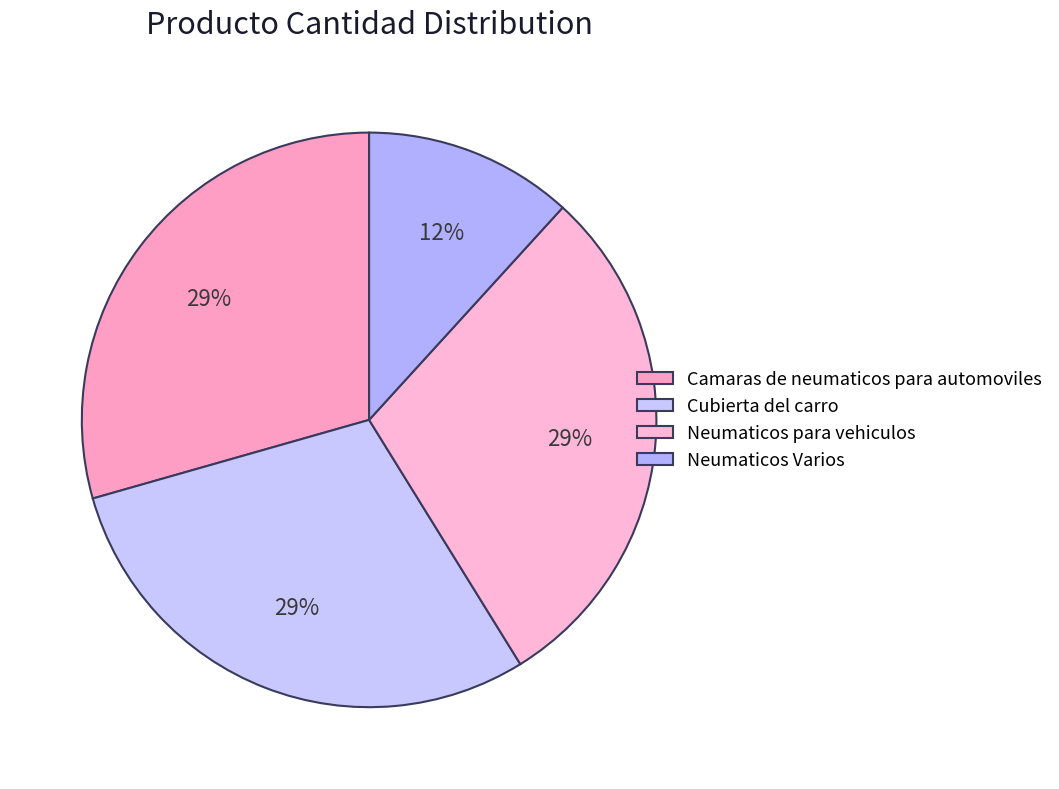

Does Neumaticos Varios account for over 50% of the chart?

No